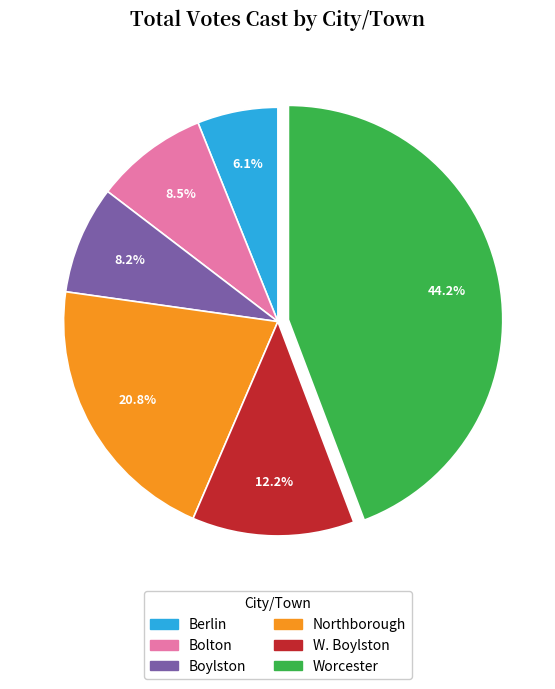

Is it true that Boylston is 8% of the pie?

True